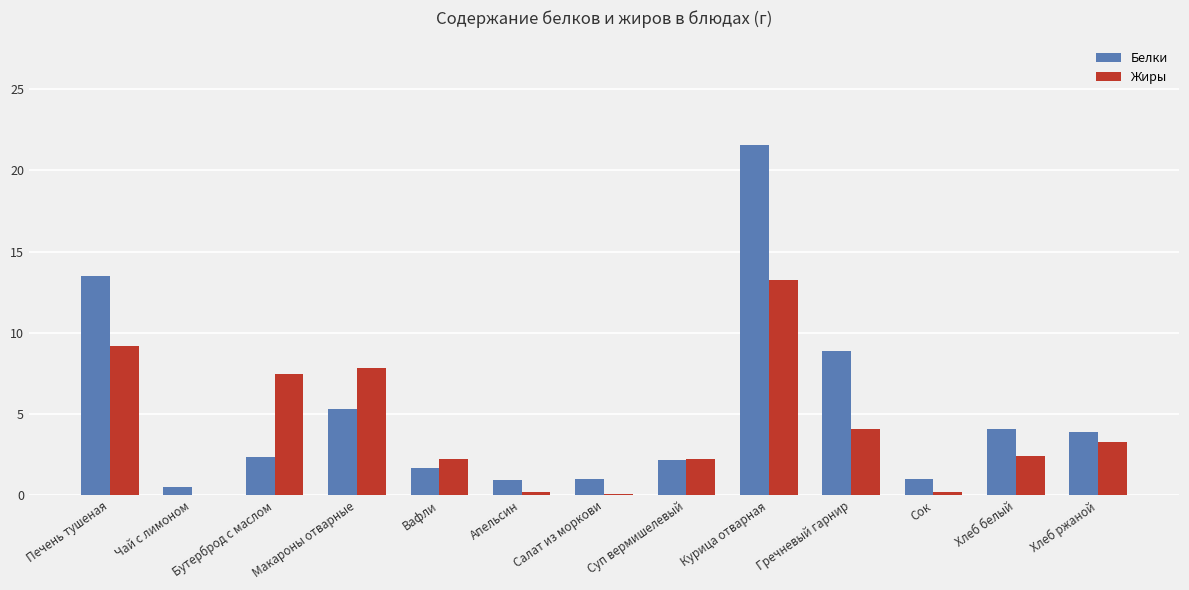

At which category is the sum across all series the highest?

Курица отварная